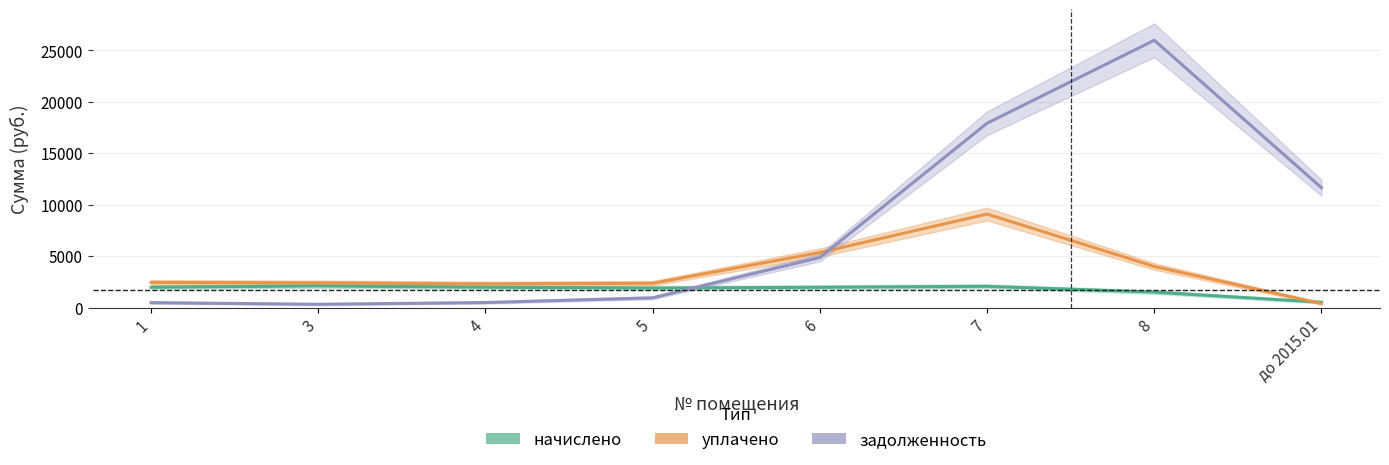

What is the maximum value for начислено?

2096.9